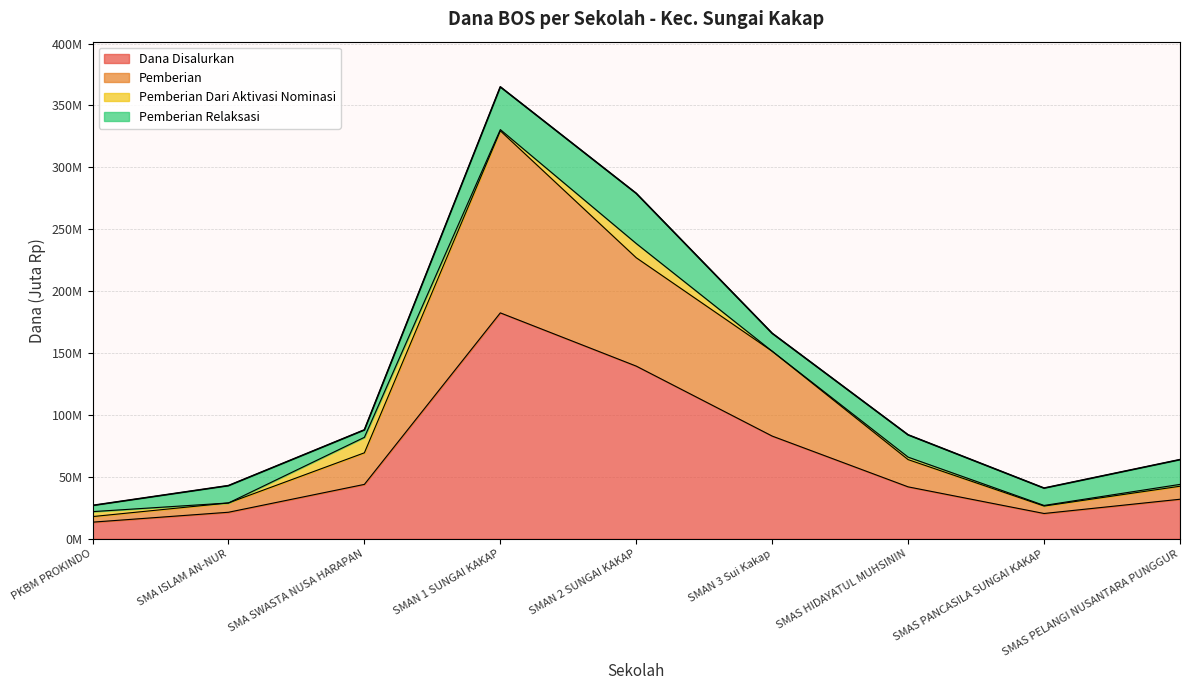

In Pemberian, how many points are higher than both neighbors (excluding endpoints)?

1